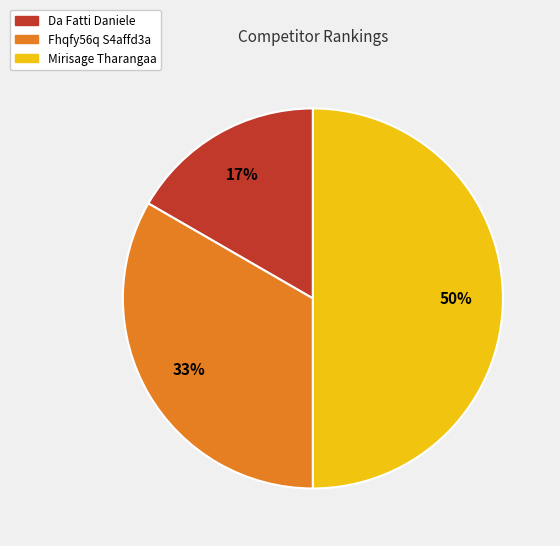

To the nearest percent, what is the difference between the largest and smallest slice percentages?

33%